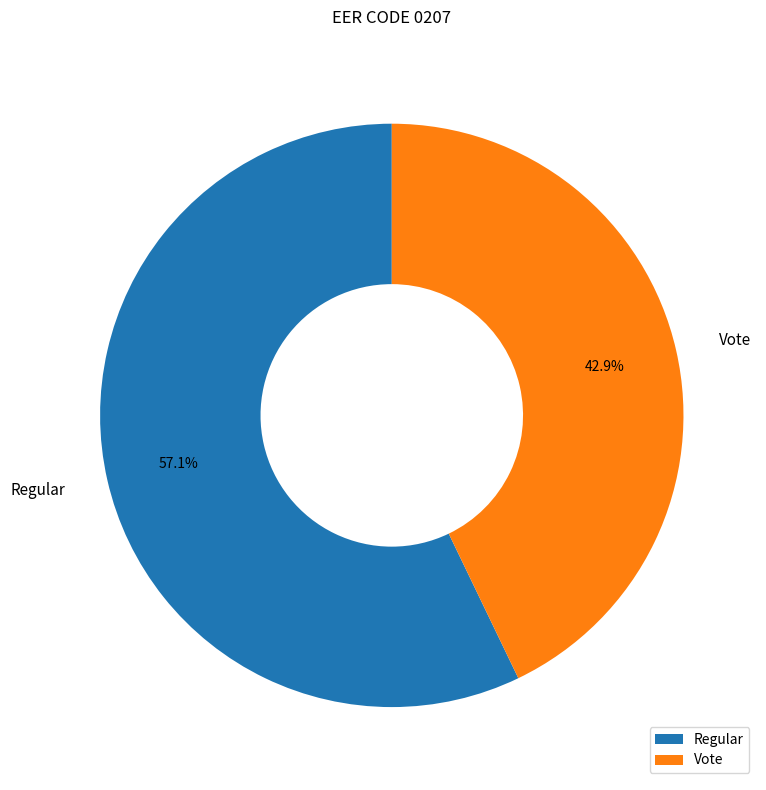

To the nearest percent, what is the combined percentage of Regular and Vote?

100%